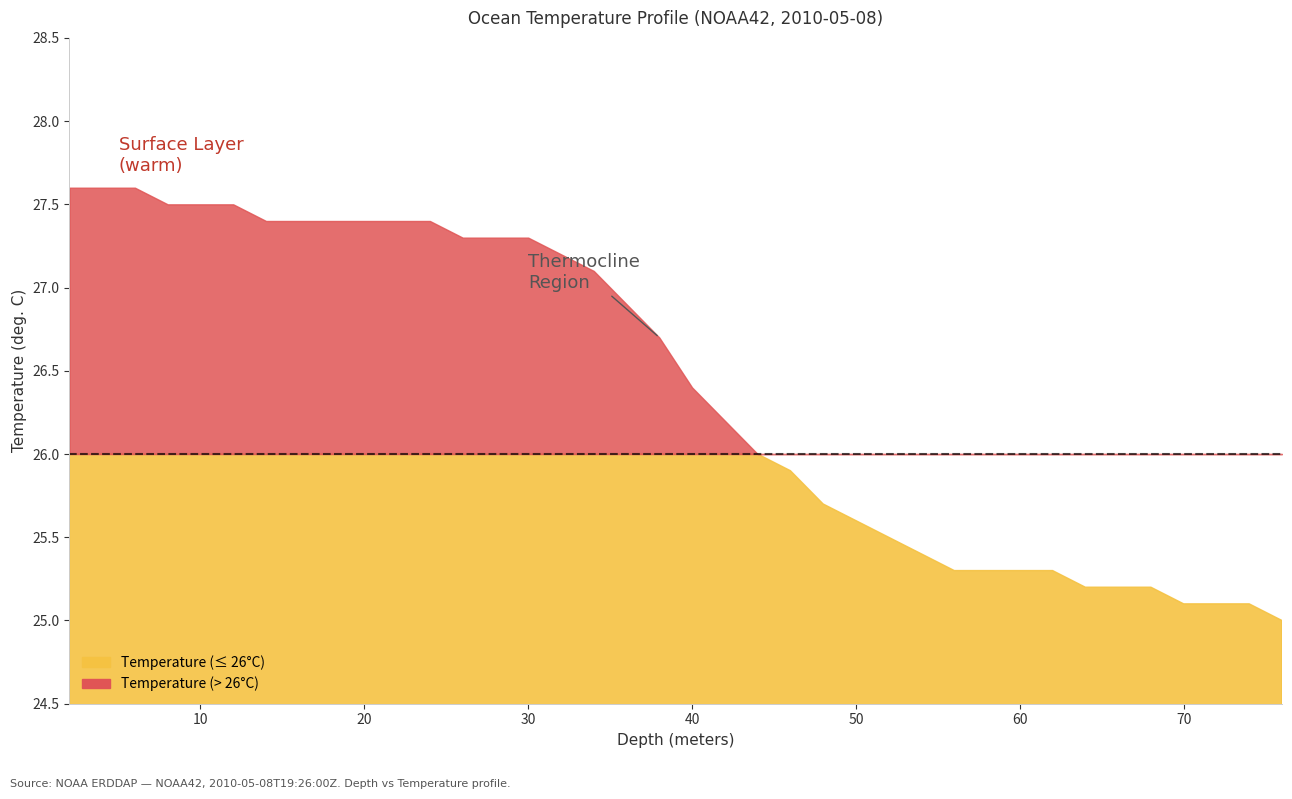

True or false: Depth has more than 0 interior local peaks.

False